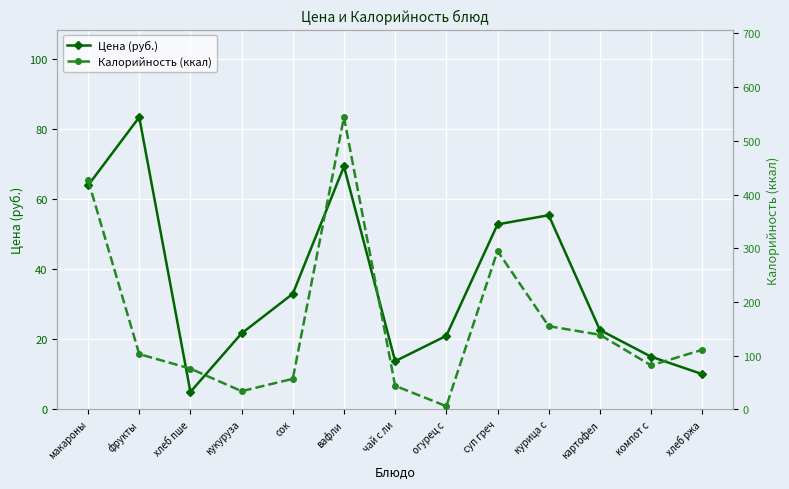

What is the label of the 9th point from the right?

сок